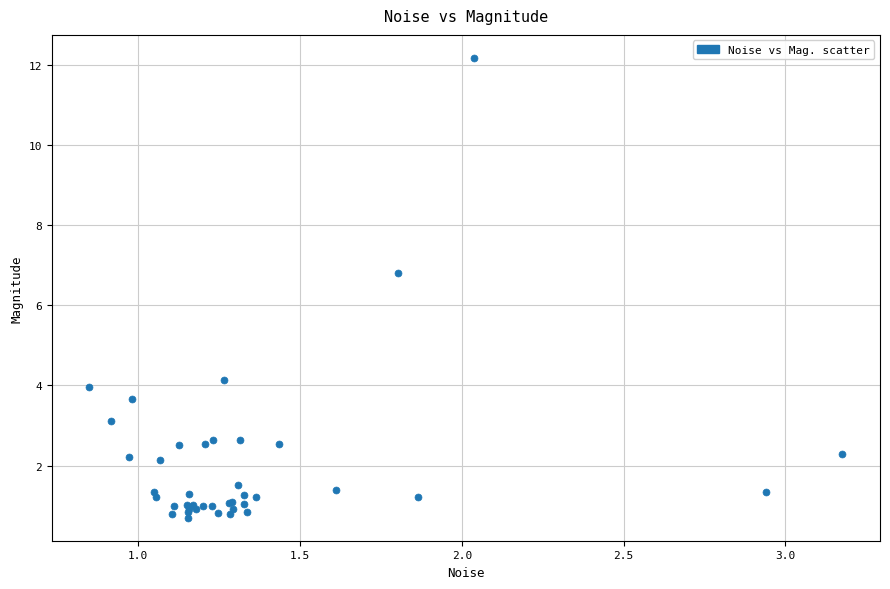

What Y value in the scatter plot is closest to 6?

6.8